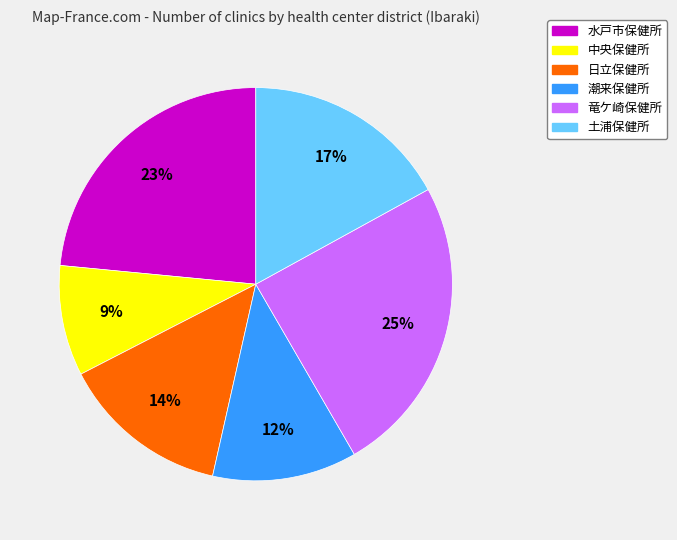

Does 竜ケ崎保健所 represent more than half of the total?

No